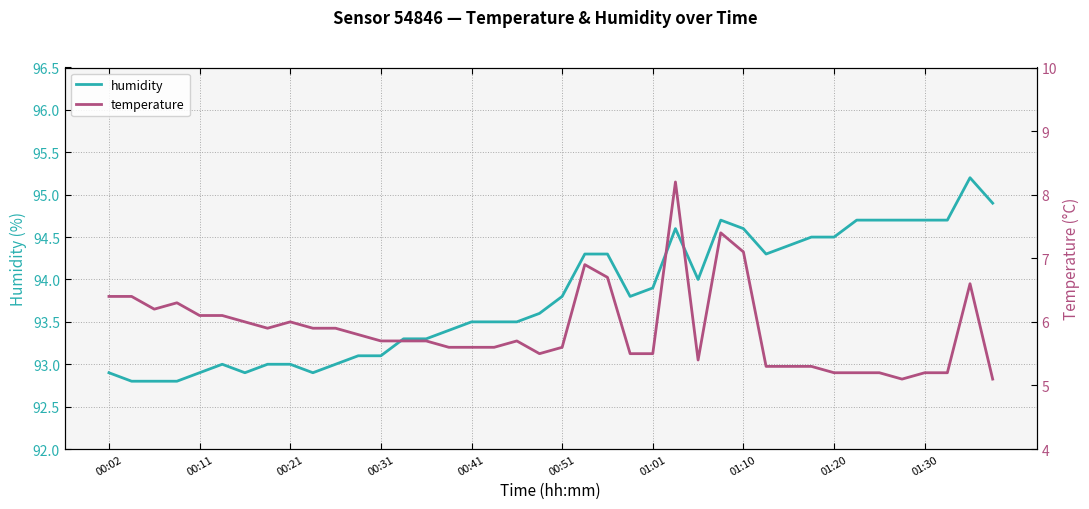

What is the minimum value for humidity?

92.8